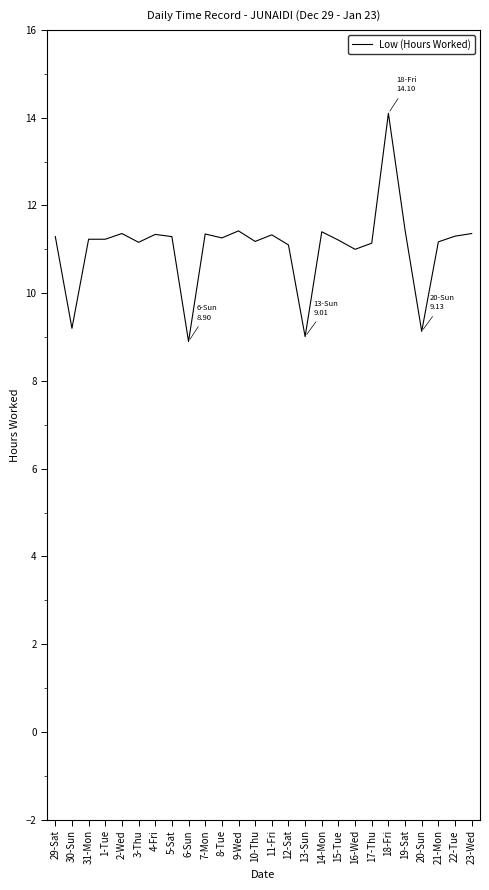

Which label corresponds to the largest value in the chart?

18-Fri